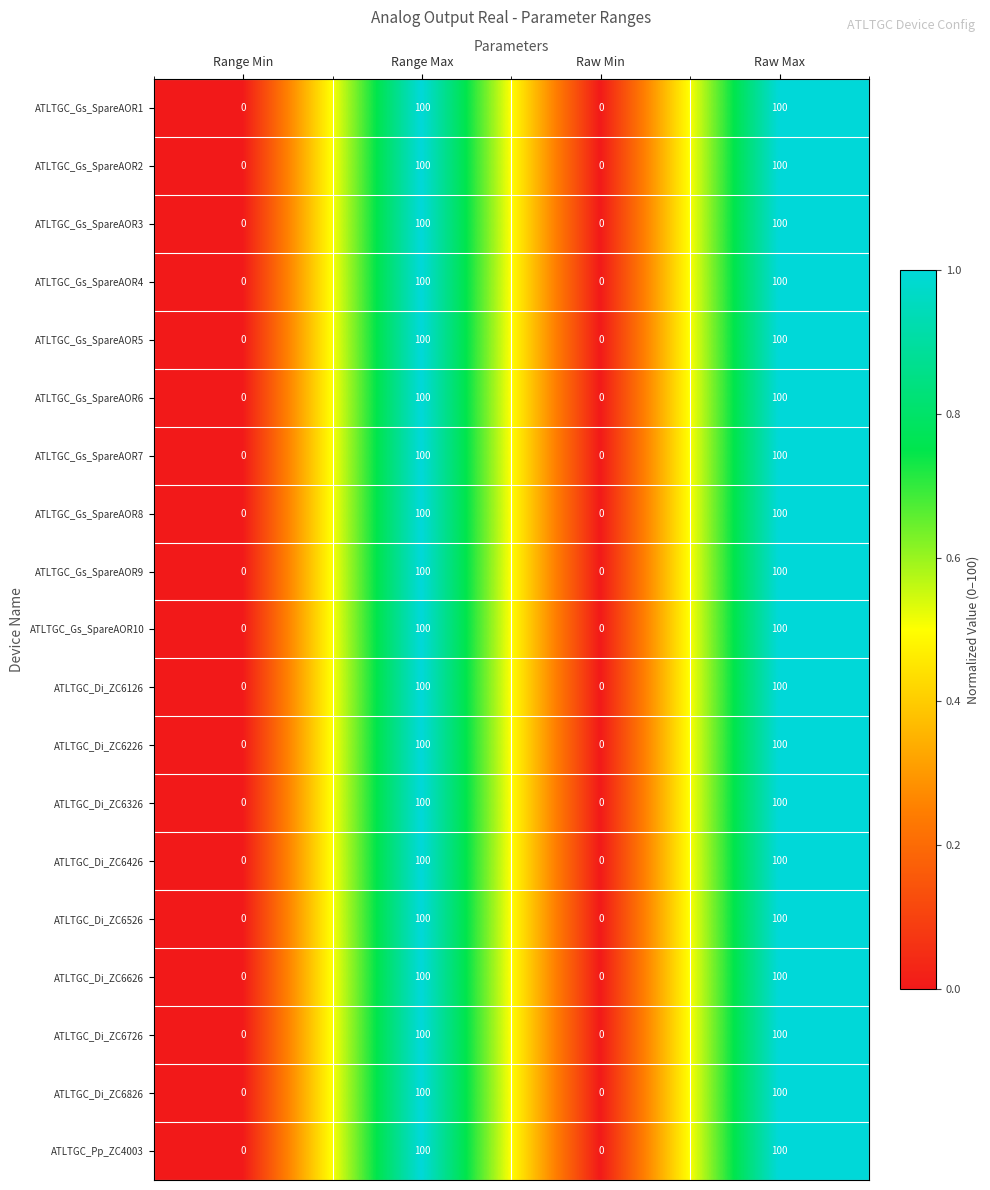

Read the ATLTGC_Di_ZC6226 value at Raw Max, to the nearest 50.

100